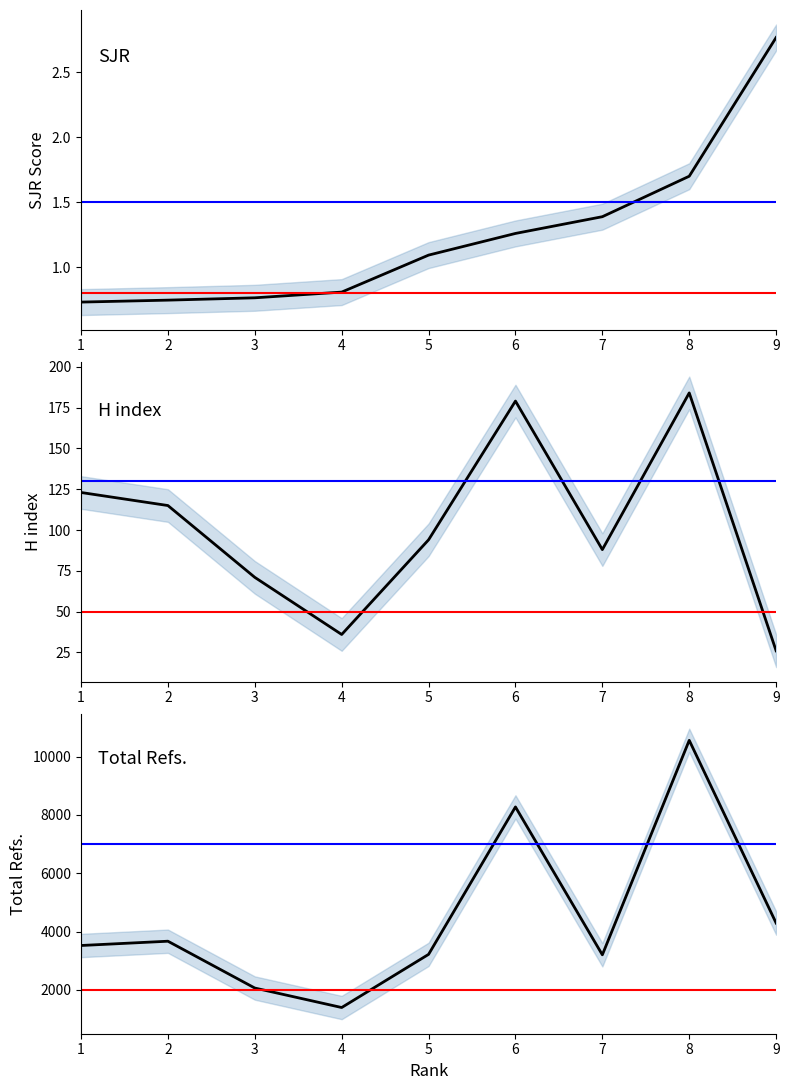

Reading right to left, what are all the values shown in this chart?

SJR: 2.8	1.7	1.4	1.3	1.1	0.8	0.8	0.7	0.7
H index: 26.0	184.0	88.0	179.0	94.0	36.0	71.0	115.0	123.0
Total Refs.: 4292.0	10556.0	3204.0	8273.0	3219.0	1397.0	2065.0	3670.0	3523.0